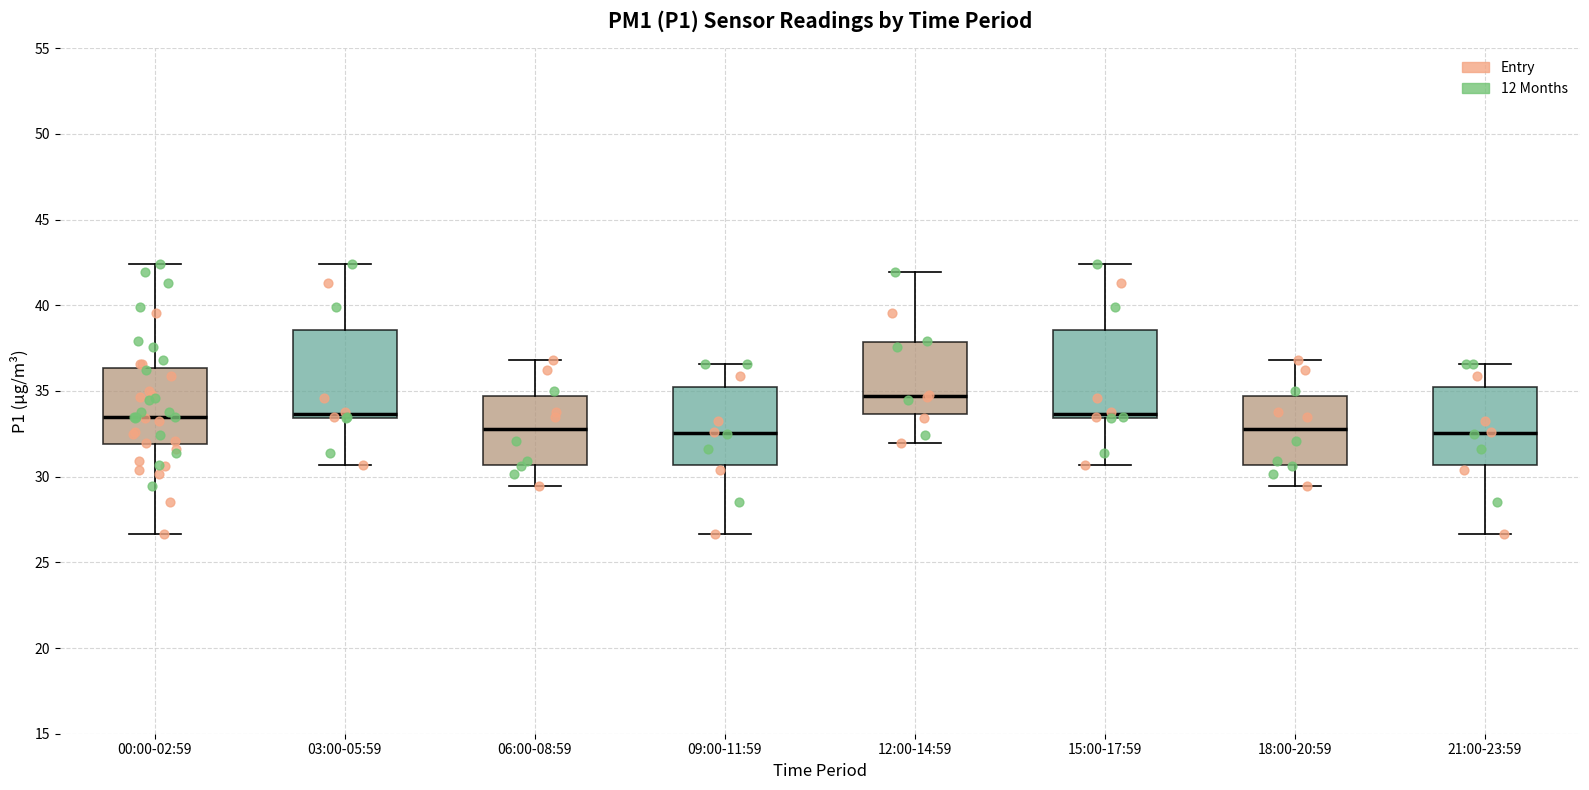

Reading left to right, transcribe this box plot: for each box, give where its median line is, the range the box spans, and where its two whiskers end, as read against the y-axis. The values are not printed on the chart, so give them approximately, as read against the axis.

00:00-02:59: median 33.5, box 32.0 to 36.5, whiskers 26.5 to 42.5
03:00-05:59: median 33.5 (just above the box's lower edge), box 33.5 to 38.5, whiskers 30.5 to 42.5
06:00-08:59: median 33.0, box 30.5 to 34.5, whiskers 29.5 to 37.0
09:00-11:59: median 32.5, box 30.5 to 35.0, whiskers 26.5 to 36.5
12:00-14:59: median 34.5, box 33.5 to 38.0, whiskers 32.0 to 42.0
15:00-17:59: median 33.5 (just above the box's lower edge), box 33.5 to 38.5, whiskers 30.5 to 42.5
18:00-20:59: median 33.0, box 30.5 to 34.5, whiskers 29.5 to 37.0
21:00-23:59: median 32.5, box 30.5 to 35.0, whiskers 26.5 to 36.5